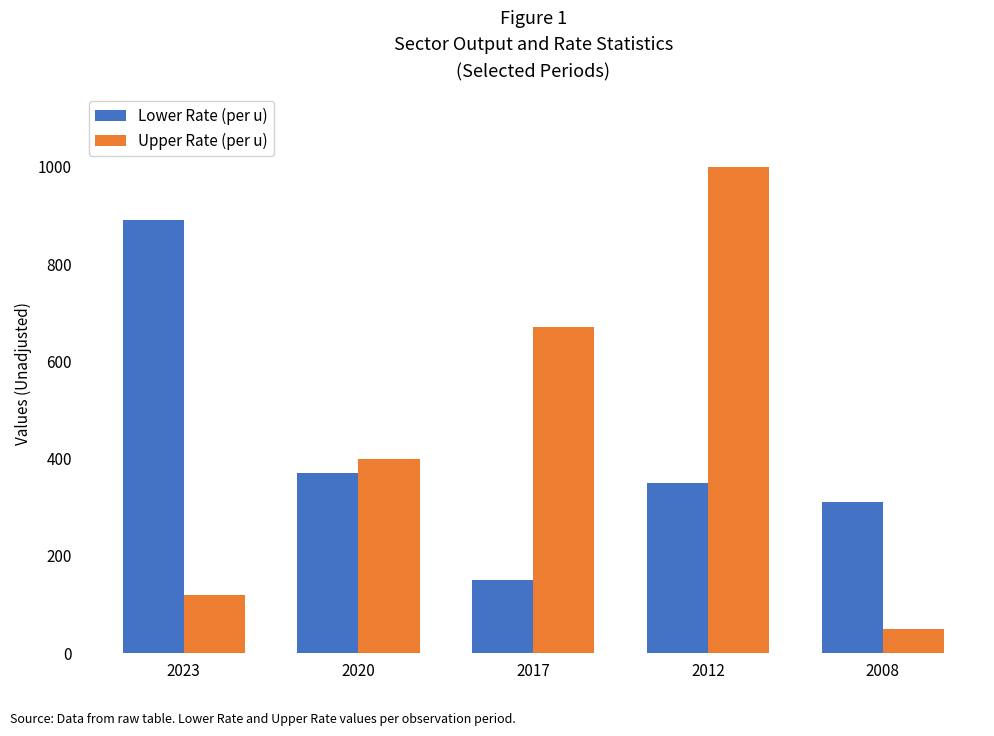

How many bars are there in total?

10